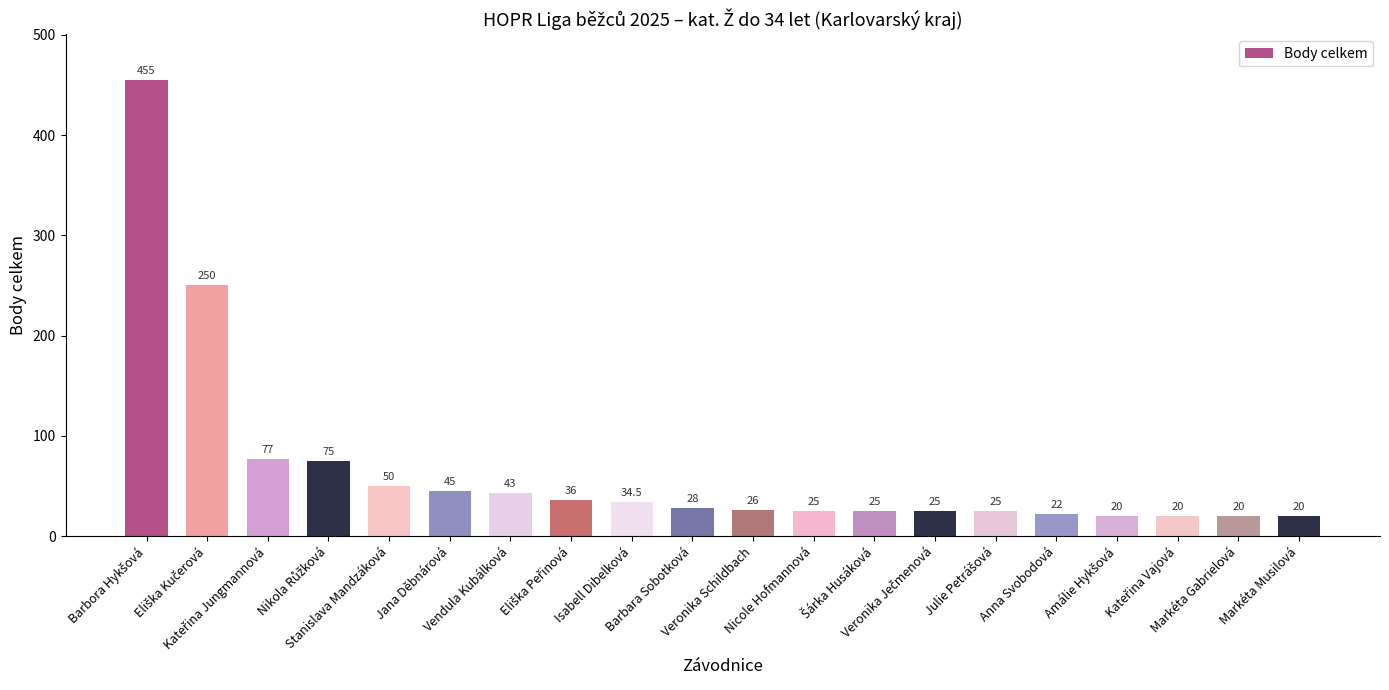

What is the difference between the second highest and minimum values?

230.0